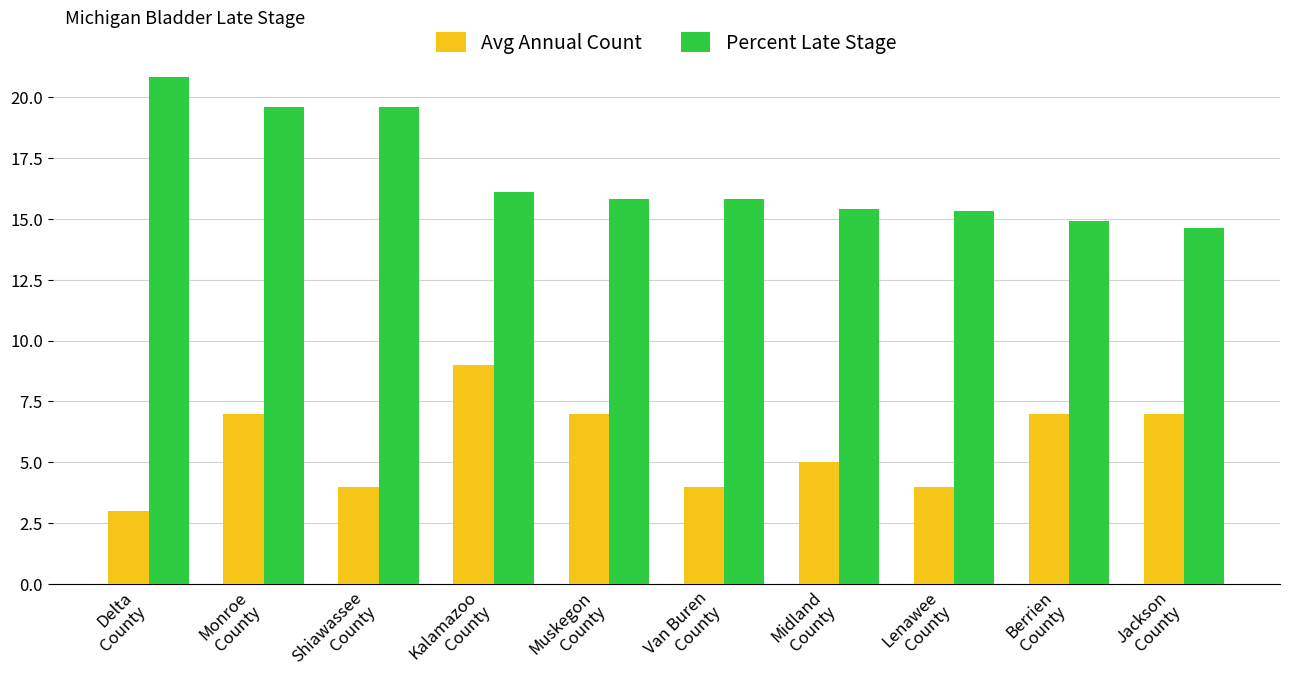

What is the average value of the Avg Annual Count series?

5.7